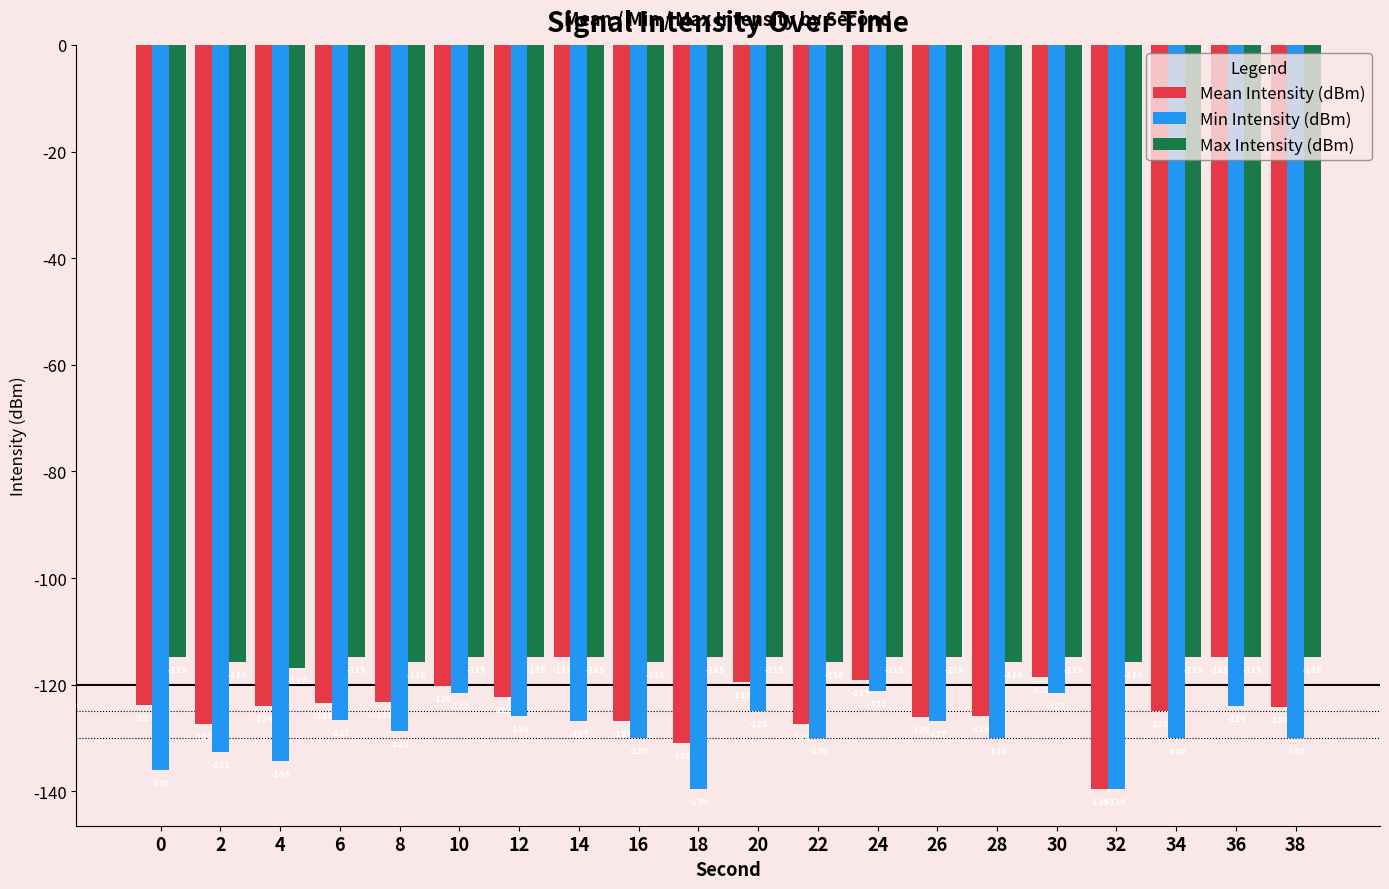

What are all the series names shown in the legend?

Mean Intensity (dBm), Min Intensity (dBm), Max Intensity (dBm)